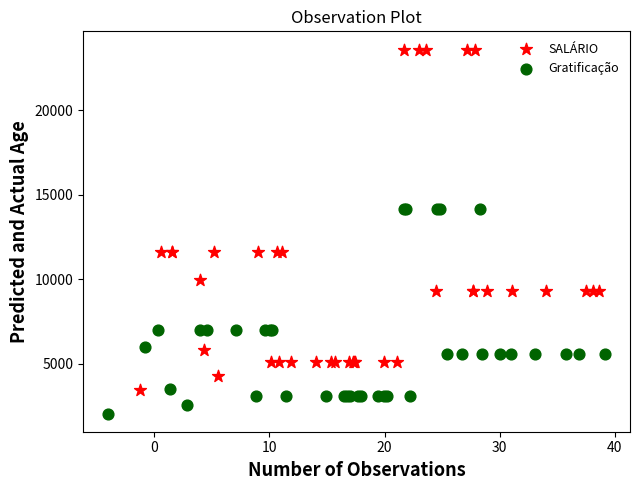

Which series contains the highest Y value?

SALÁRIO